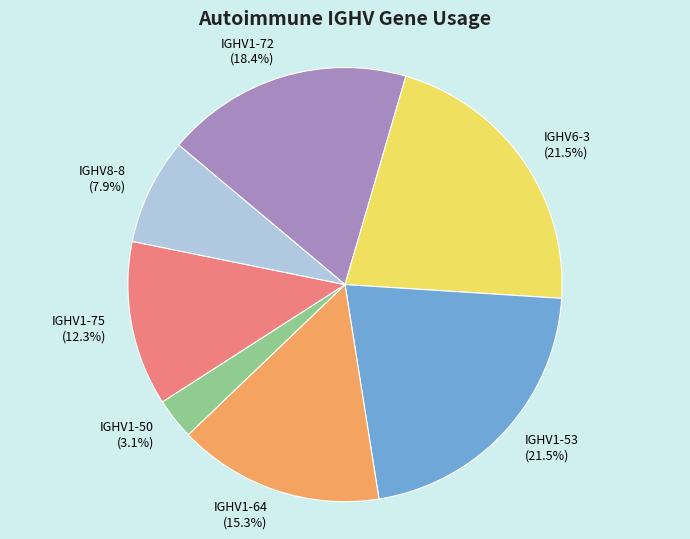

Between IGHV1-50 and IGHV1-53, which is larger?

IGHV1-53